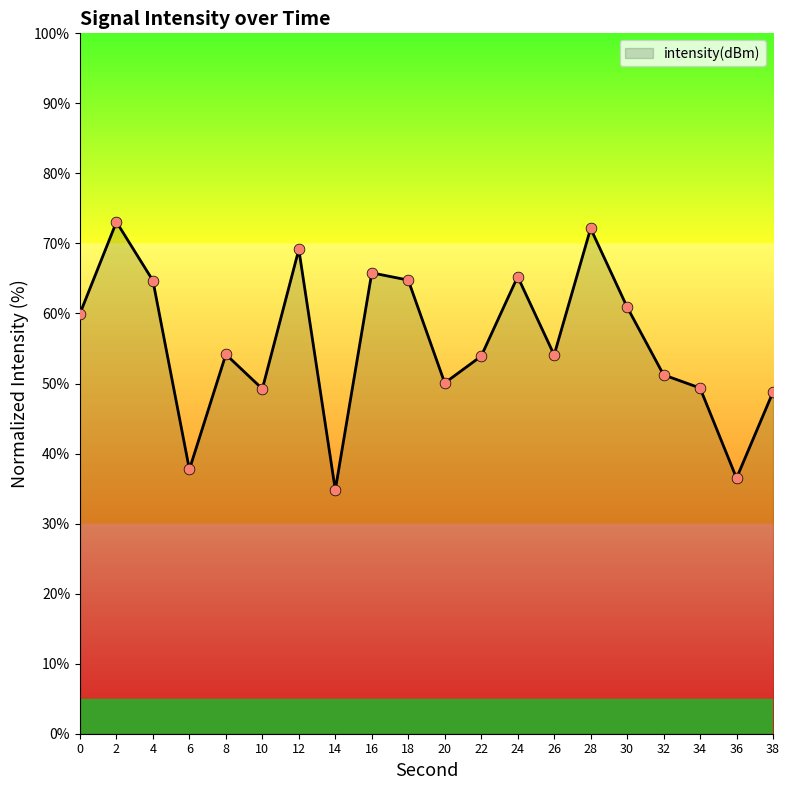

Which has a higher value, 10 or 2?

2